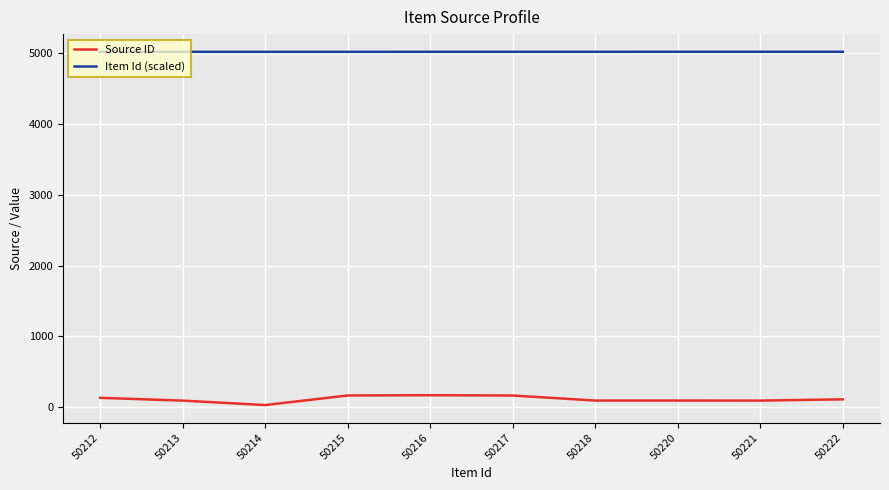

True or false: Source ID has more than 0 points higher than both neighbors.

True